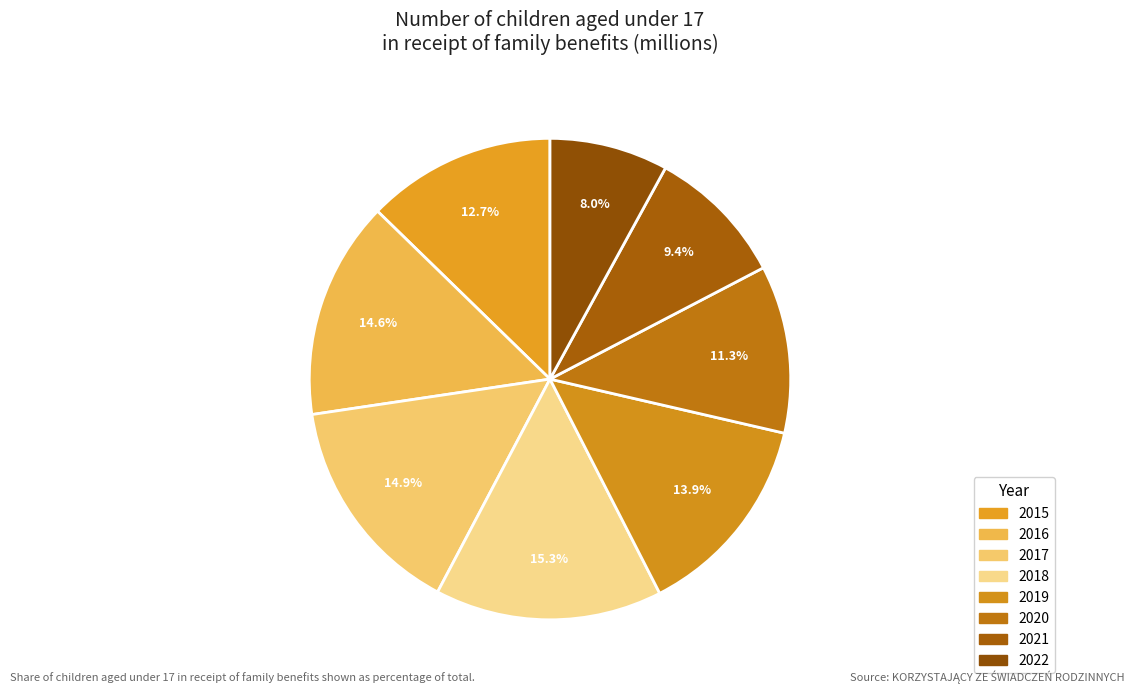

Approximately how many times larger is the value at 2018 compared to 2022?

1.9